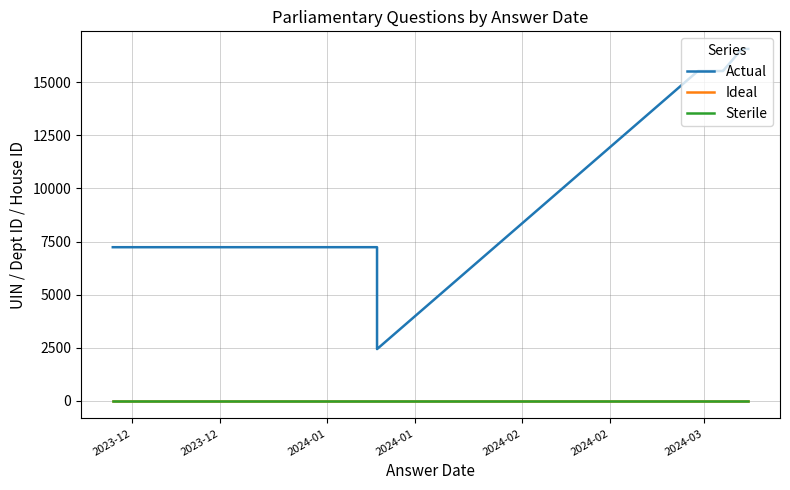

What is the value of the Ideal point at the 10th from the left?

14